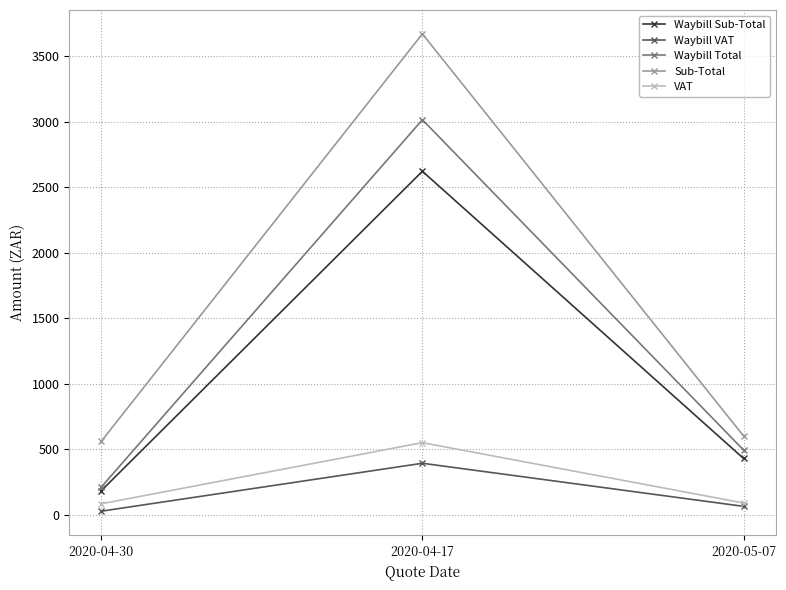

At which label is Waybill VAT closest to 210?

2020-05-07